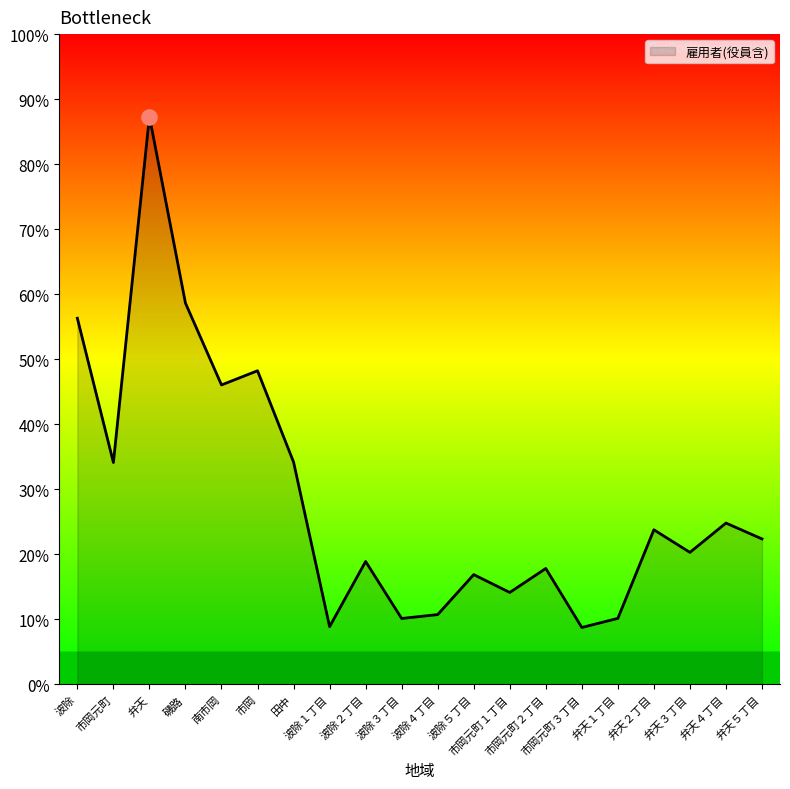

Which has a higher value, 波除 or 弁天２丁目?

波除